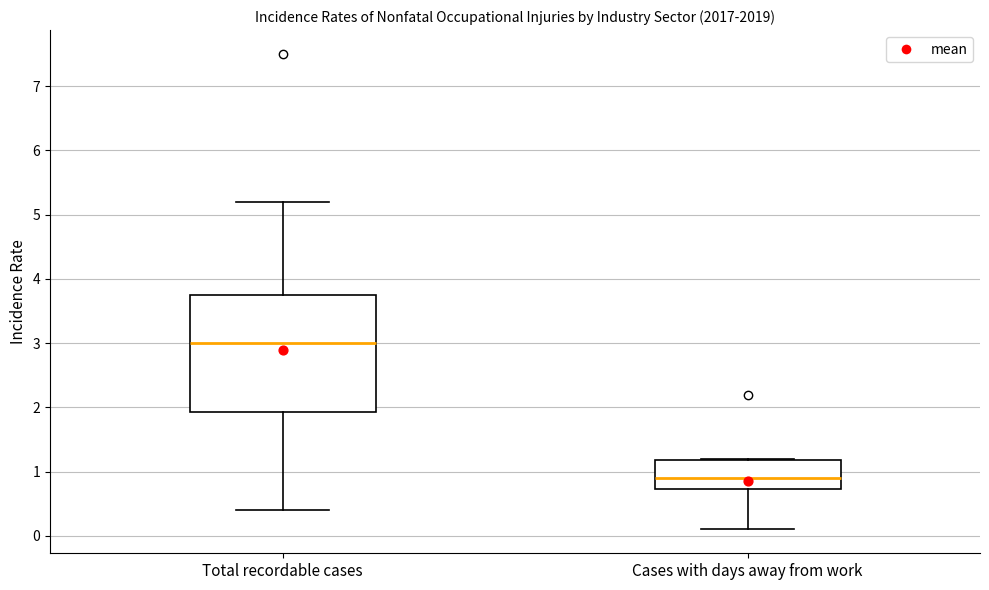

Reading left to right, read every box against the y-axis: the position of its median line, the range the box covers, and the ends of its whiskers. The values are not printed on the chart, so give them approximately, as read against the axis.

Total recordable cases: median 3.0, box 1.9 to 3.8, whiskers 0.4 to 5.2
Cases with days away from work: median 0.9, box 0.7 to 1.2, whiskers 0.1 to 1.2